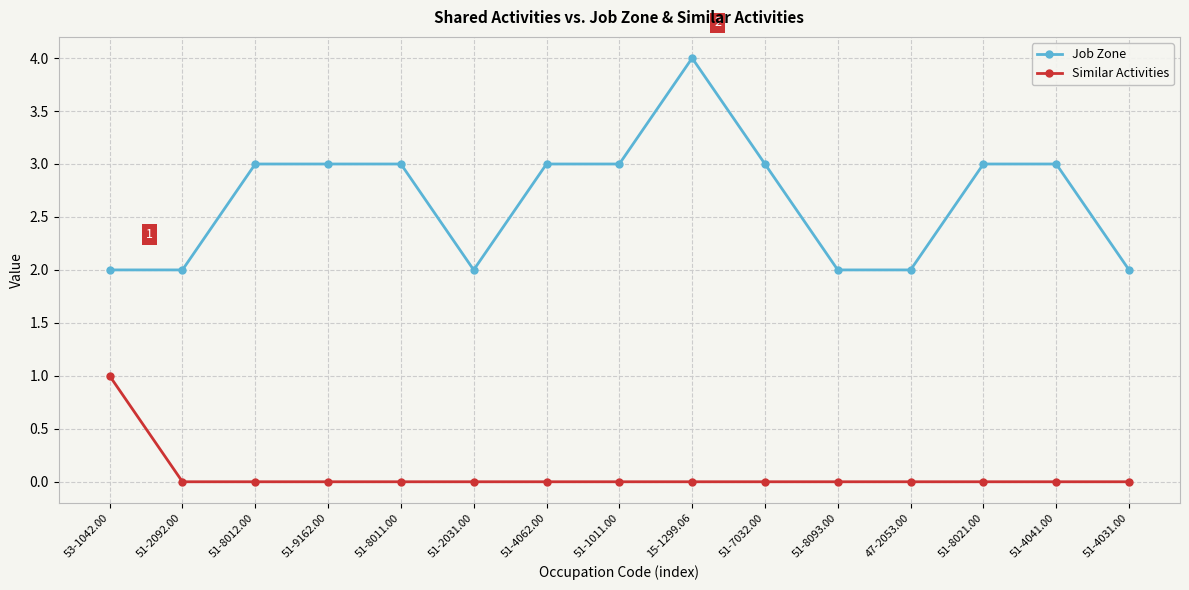

The value of Job Zone at 51-8093.00 is 2. True or false?

True